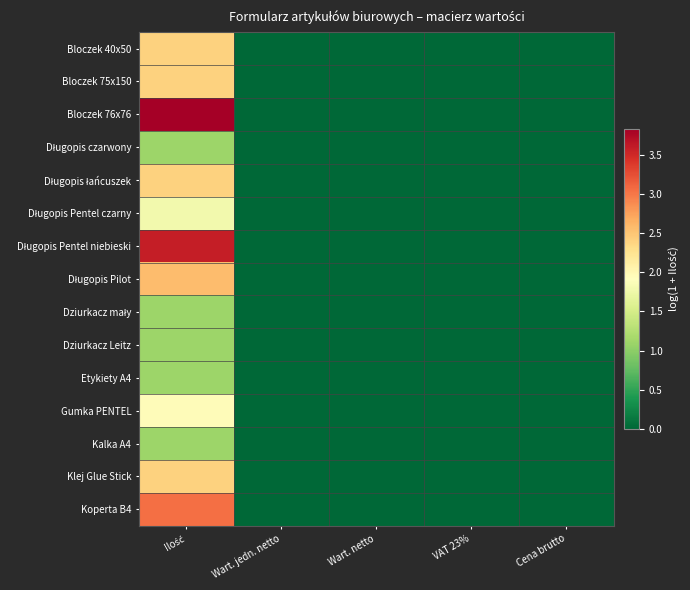

Which series changed the most between Ilość and Cena brutto?

Bloczek 76x76